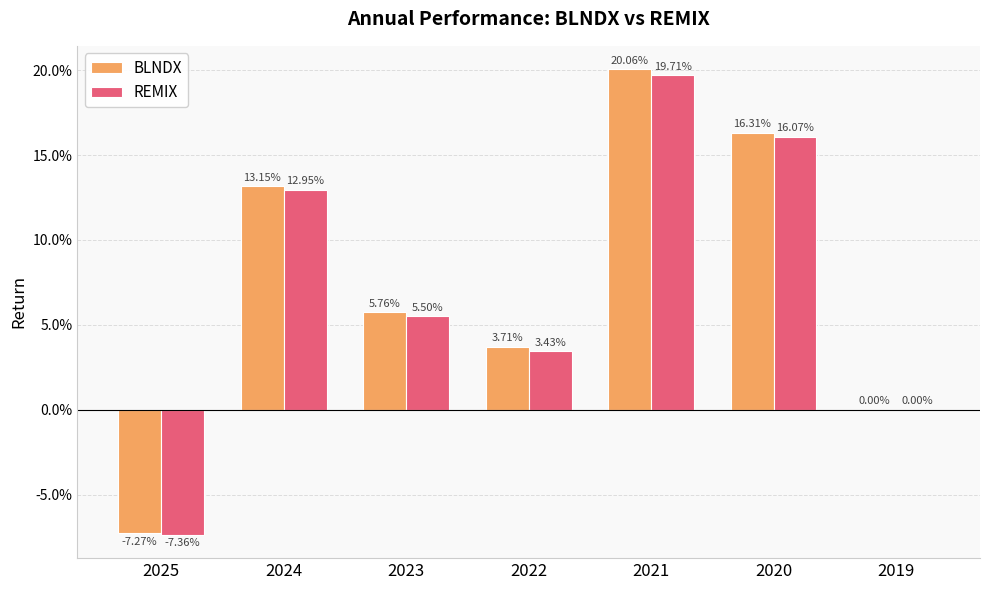

What value does the BLNDX series have at 2021?

0.2